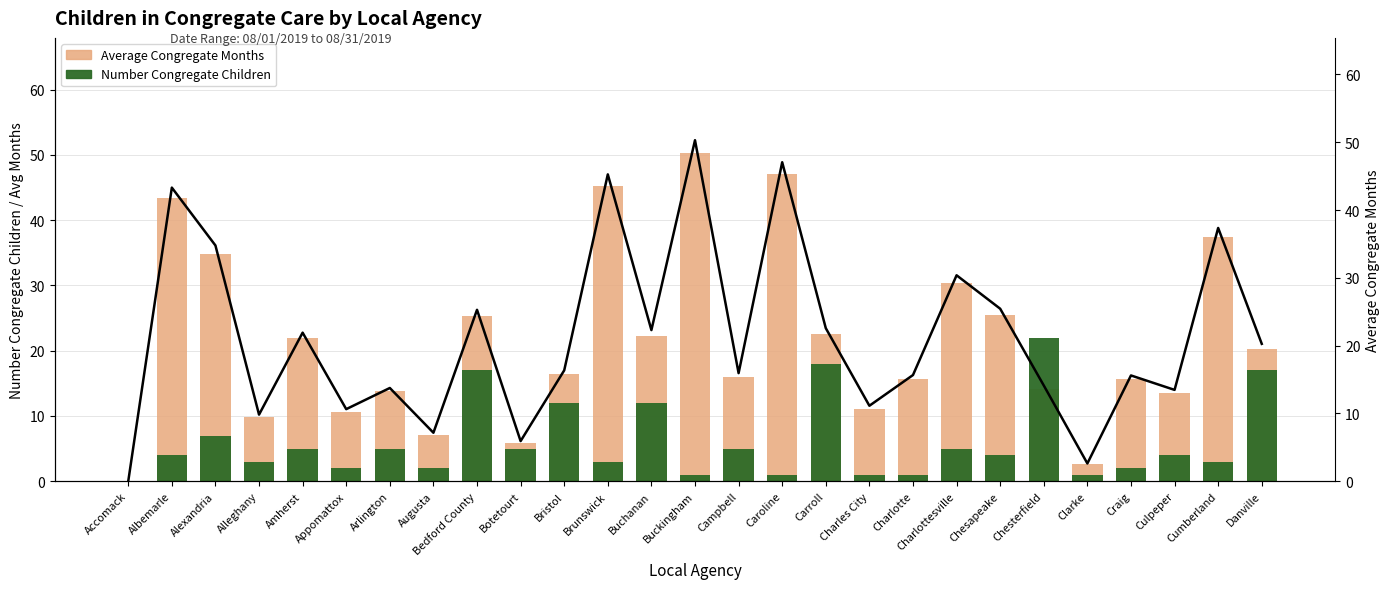

At how many categories does at least one series exceed 47?

2